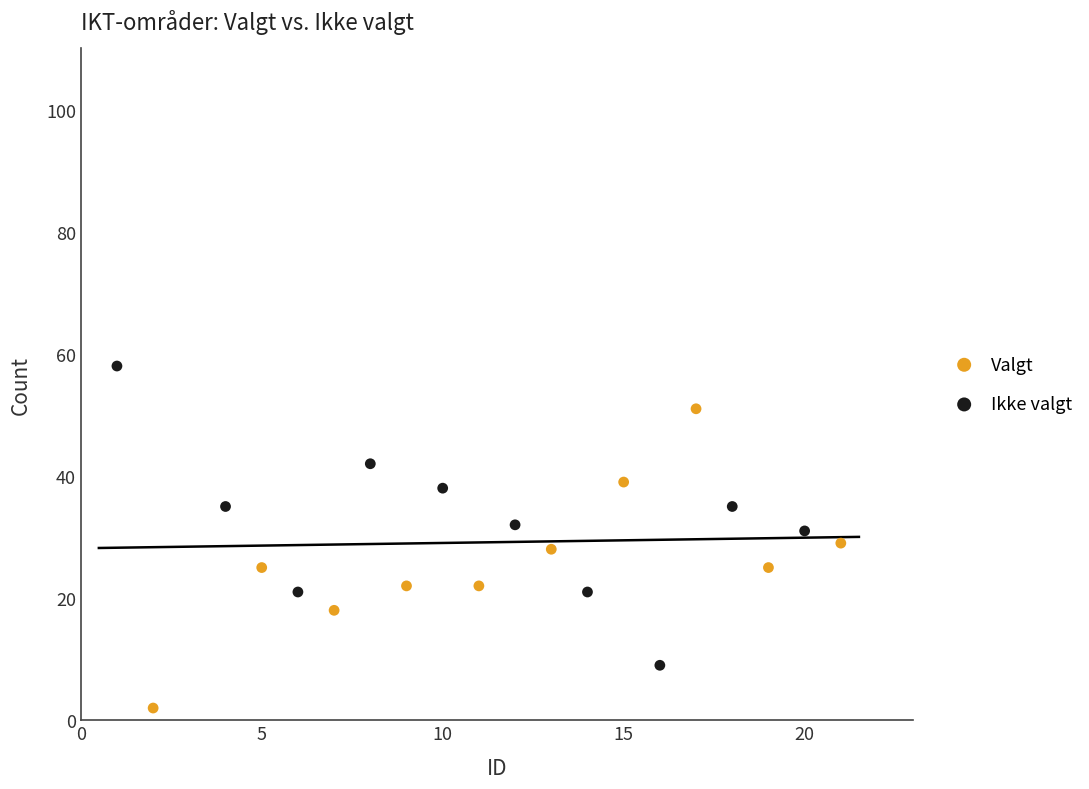

Which series reaches the minimum Y coordinate?

Valgt